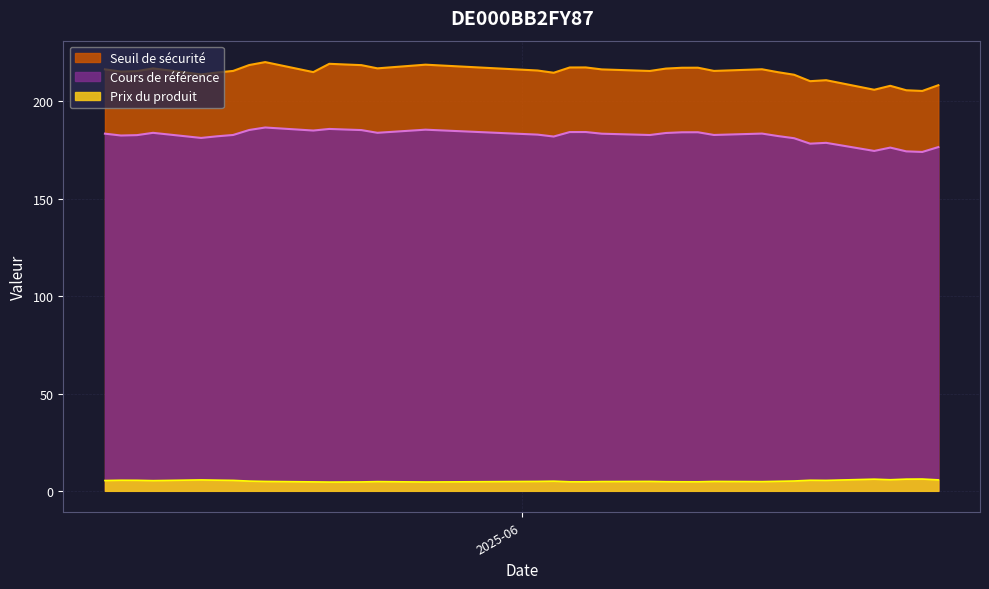

How many series are shown in this chart?

3